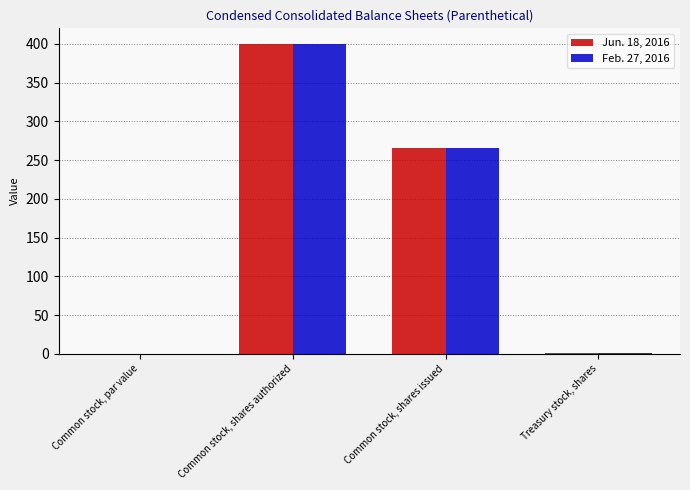

Is the value of Jun. 18, 2016 at Common stock, shares authorized greater than the value of Feb. 27, 2016 at Treasury stock, shares?

Yes